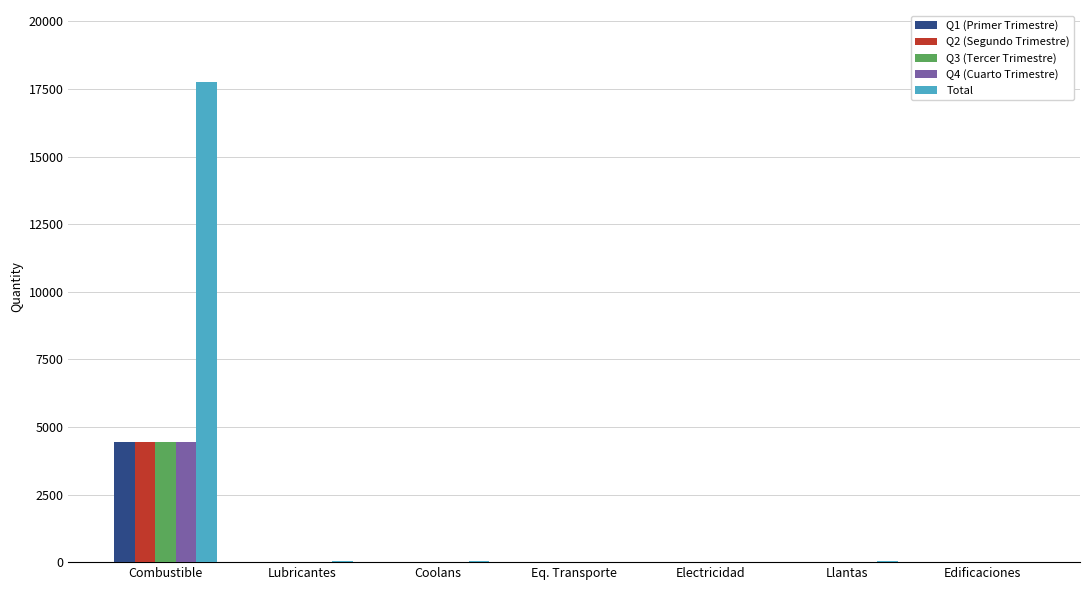

At which category is the sum across all series the highest?

Combustible